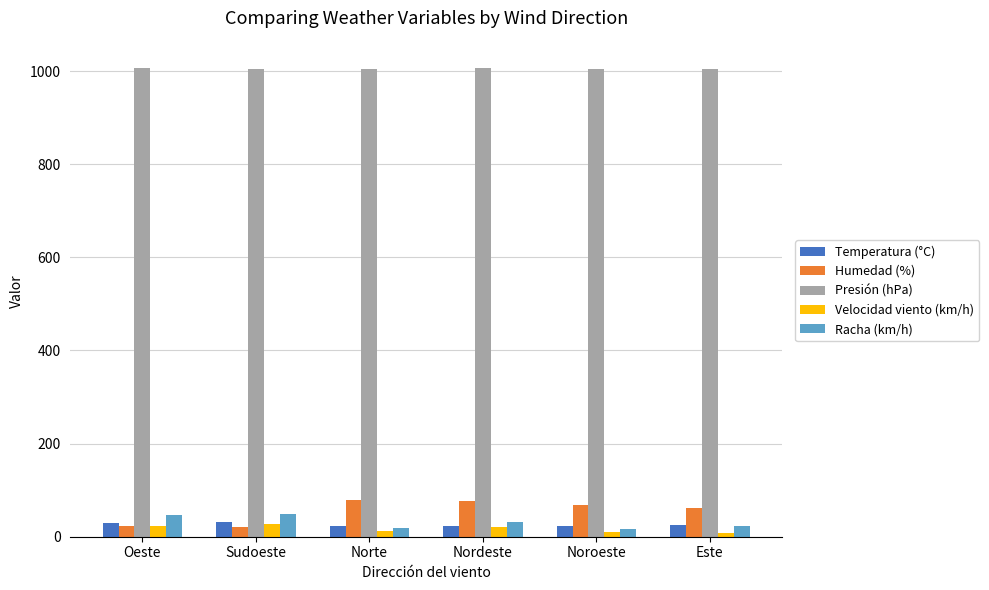

What is the lowest value of the Presión (hPa) series?

1004.7